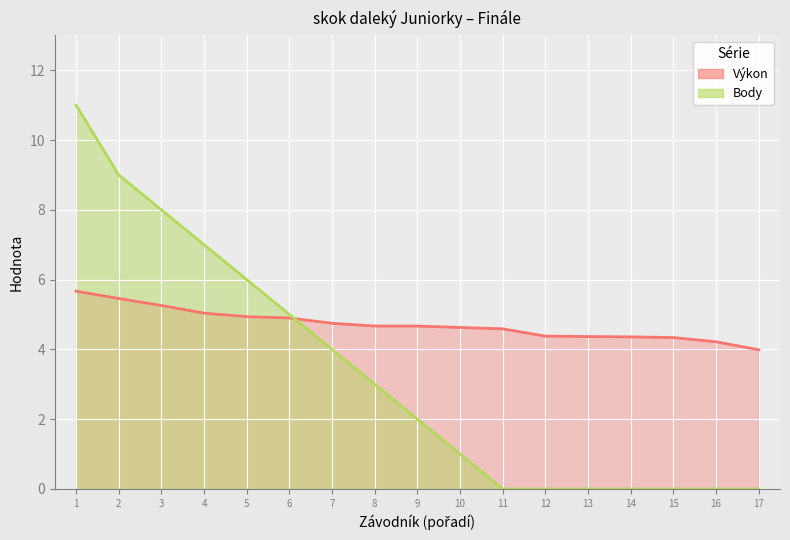

What is the value of the Body point at the 6th from the left?

5.0